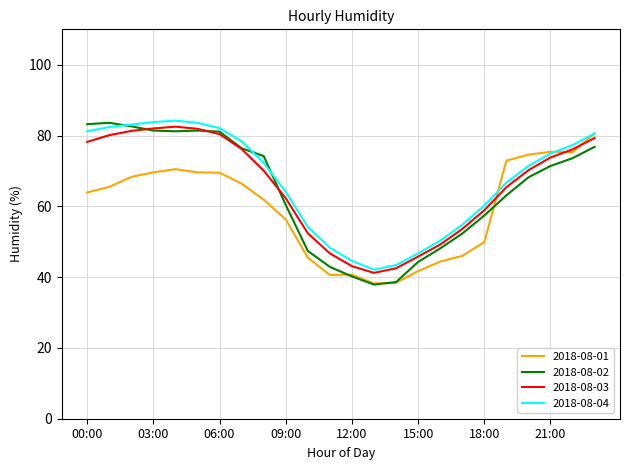

What is the smallest value displayed?

37.9